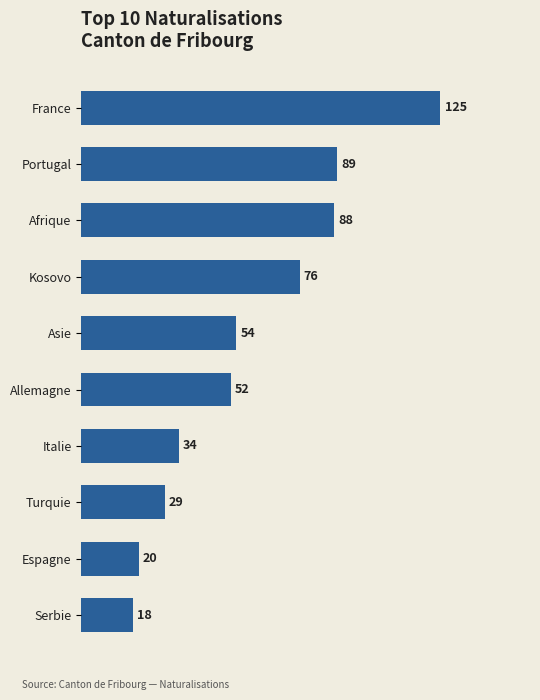

Where is the data nearest to the value 71?

Kosovo